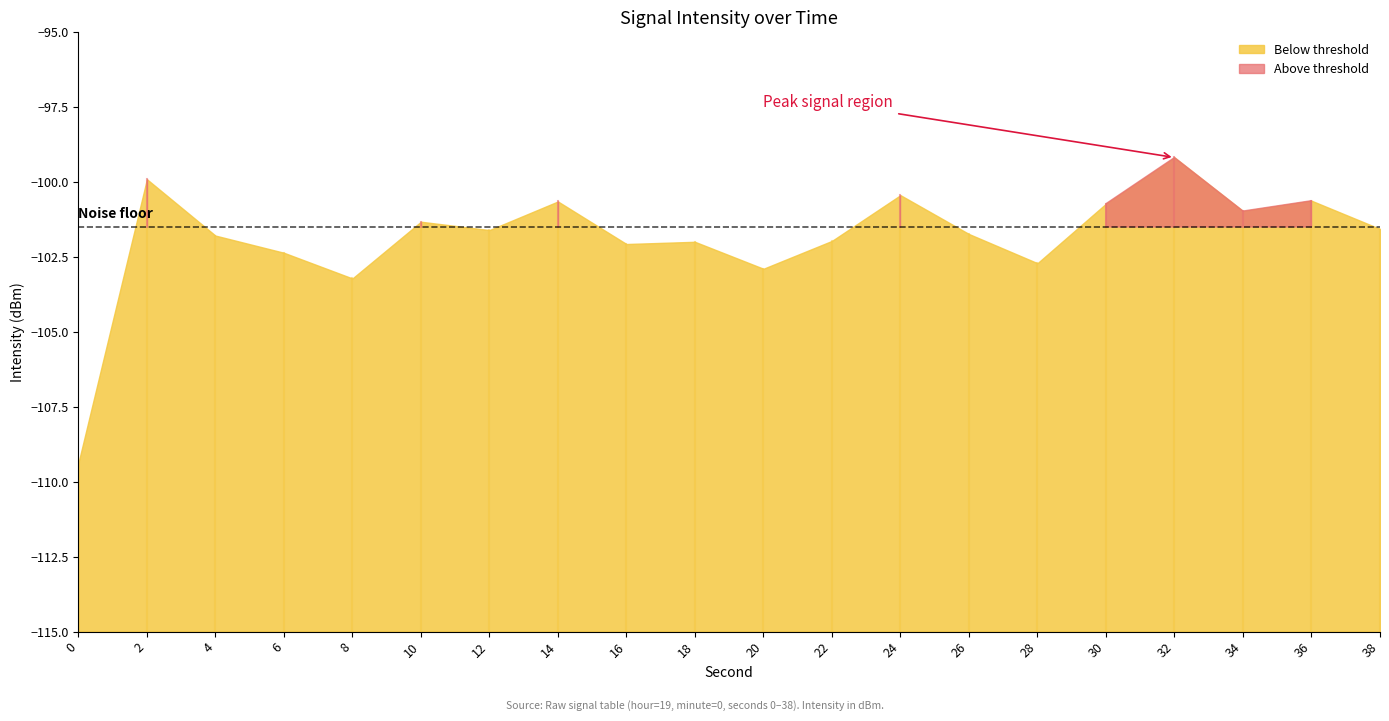

What is the difference between the maximum and minimum values?

10.2